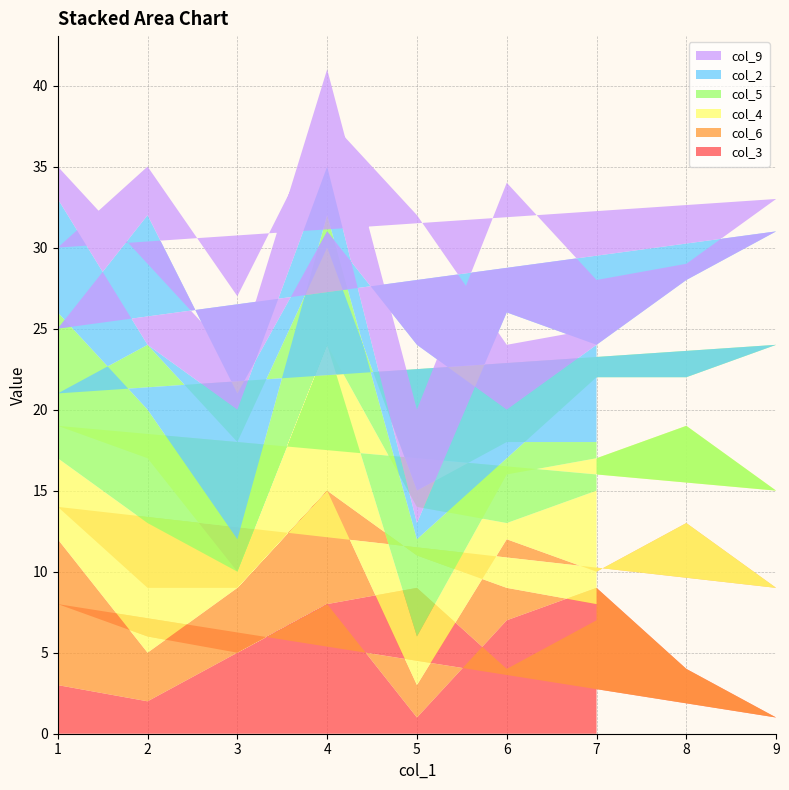

Reading right to left, list all the values displayed in this chart.

col_3: 7=7	6=4	5=9	4=8	3=5	2=6	1=8	9=1	8=4	7=9	6=7	5=1	4=8	3=5	2=2	1=3
col_6: 7=1	6=5	5=2	4=7	3=4	2=3	1=6	9=8	8=9	7=1	6=5	5=2	4=7	3=4	2=3	1=9
col_4: 7=7	6=4	5=3	4=9	3=1	2=8	1=5	9=6	8=6	7=7	6=4	5=3	4=9	3=1	2=8	1=5
col_5: 7=3	6=5	5=1	4=6	3=8	2=7	1=2	9=9	8=3	7=5	6=1	5=6	4=8	3=2	2=7	1=9
col_2: 7=6	6=2	5=9	4=1	3=3	2=8	1=4	9=7	8=6	7=2	6=9	5=1	4=3	3=8	2=4	1=7
col_9: 7=1	6=4	5=8	4=7	3=6	2=3	1=5	9=2	8=1	7=4	6=8	5=7	4=6	3=3	2=5	1=2